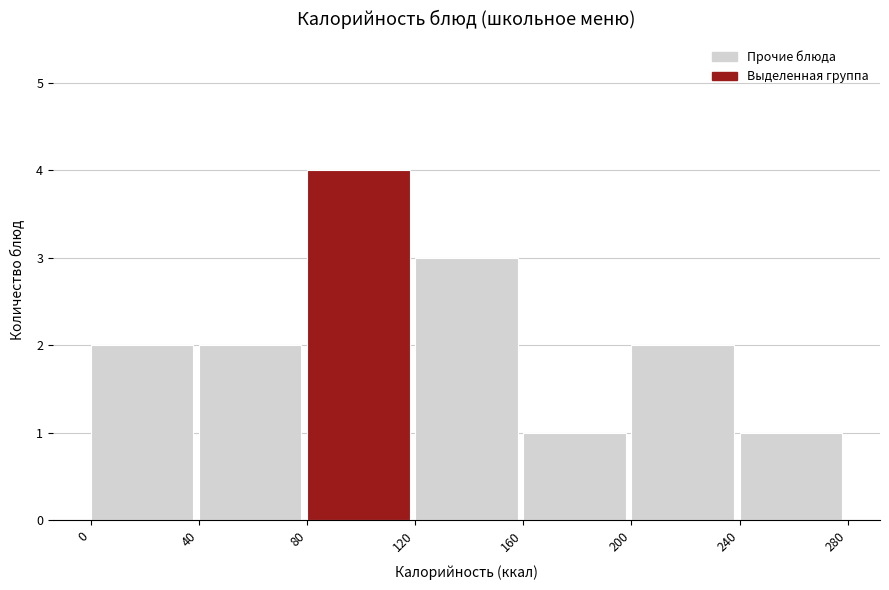

Reading left to right, list every bar in this chart as the range it spans on the x-axis followed by its height. The values are not printed on the chart, so give them approximately, as read against the axis.

0 to 40: 2
40 to 80: 2
80 to 120: 4
120 to 160: 3
160 to 200: 1
200 to 240: 2
240 to 280: 1